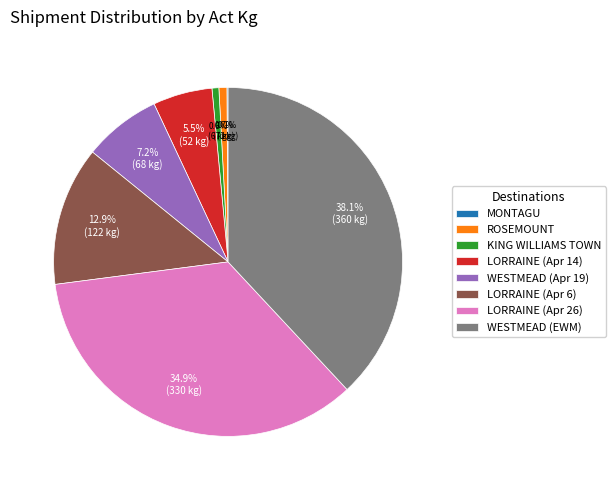

Between LORRAINE (Apr 14) and WESTMEAD (EWM), which is larger?

WESTMEAD (EWM)